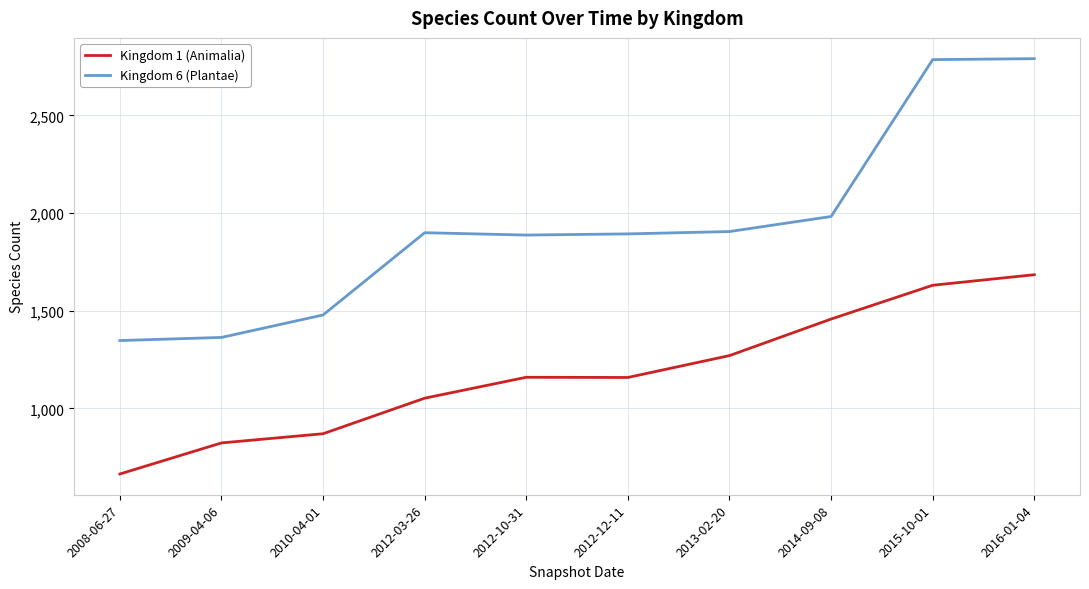

Between 2010-04-01 and 2012-03-26, which series saw the biggest shift?

Kingdom 6 (Plantae)